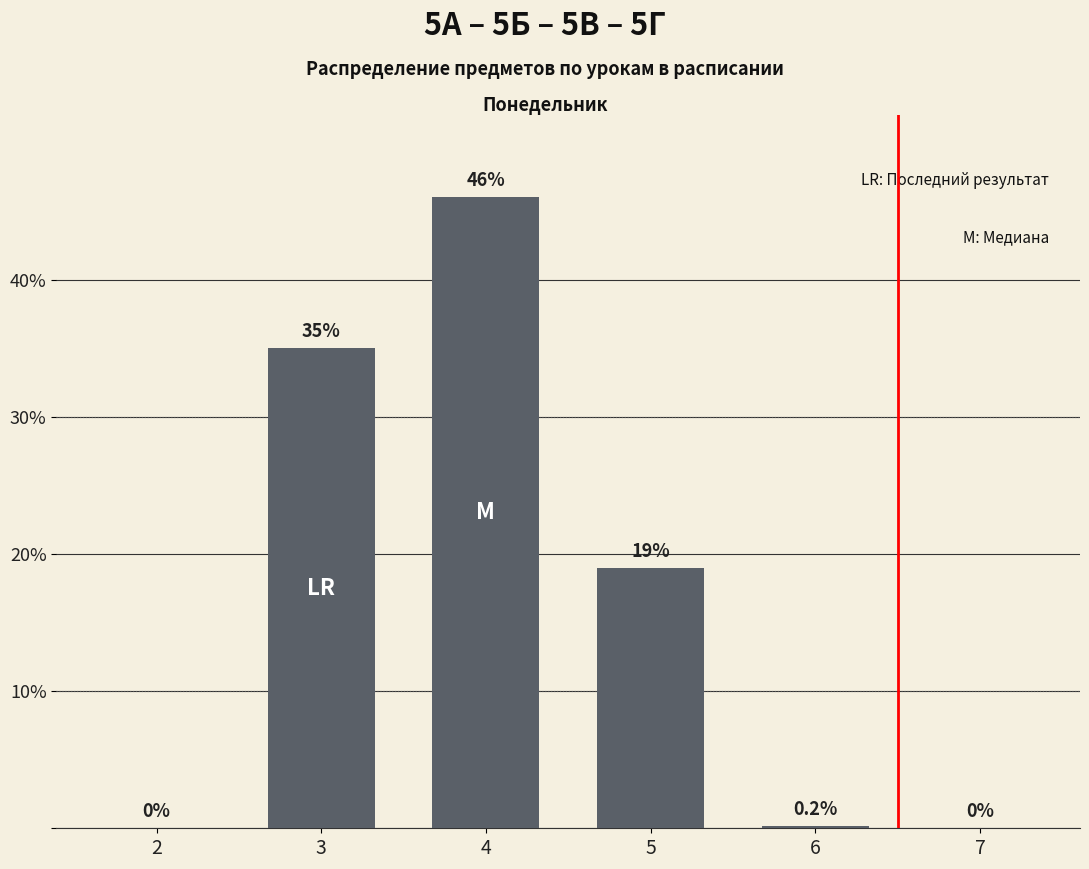

Reading left to right, what are all the values shown in this chart?

2=0.0	3=35.0	4=46.0	5=19.0	6=0.2	7=0.0